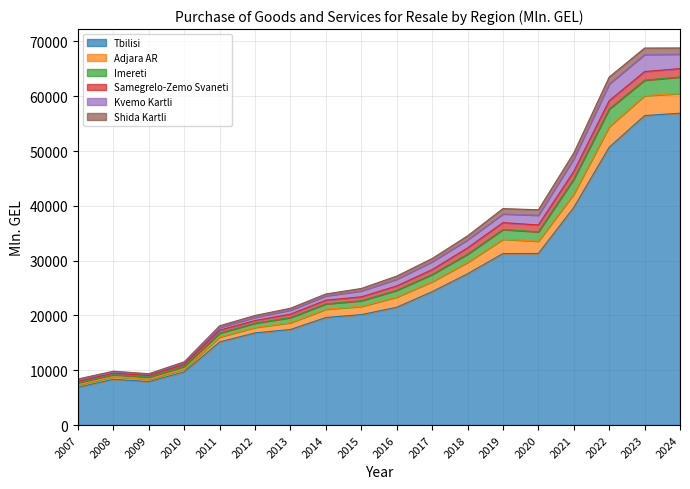

The Tbilisi series shows 10296.3 at 2007. True or false?

False